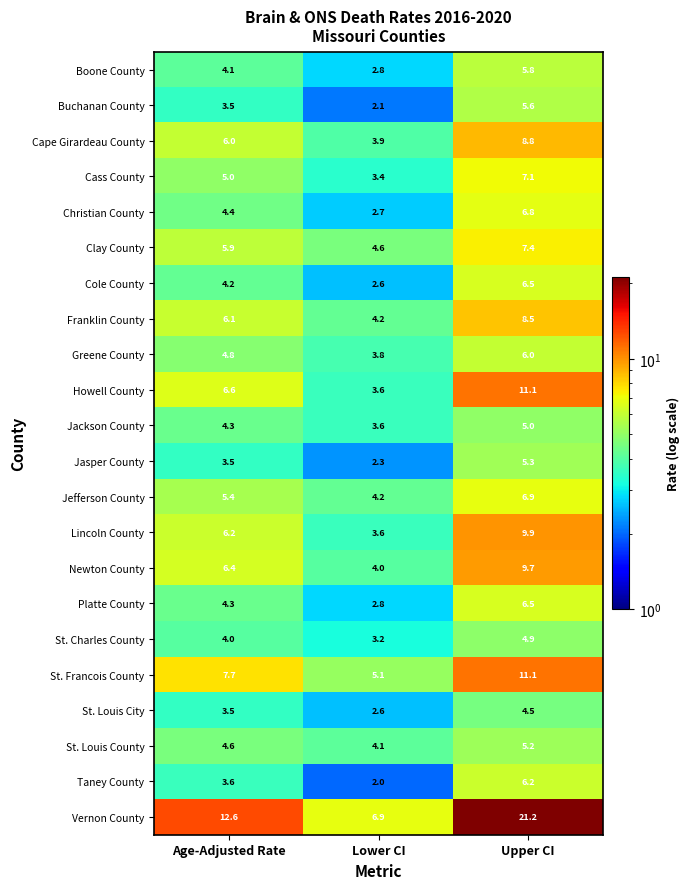

What is the difference between the Cole County values at Lower CI and Age-Adjusted Rate?

1.6